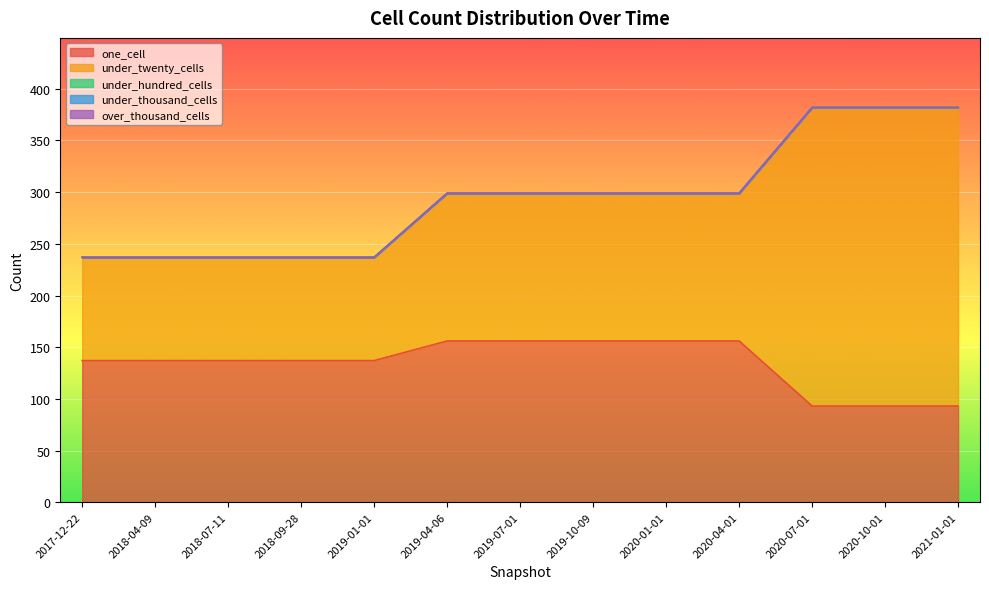

Rank the series by their maximum value, from lowest to highest.

under_hundred_cells, under_thousand_cells, over_thousand_cells, one_cell, under_twenty_cells